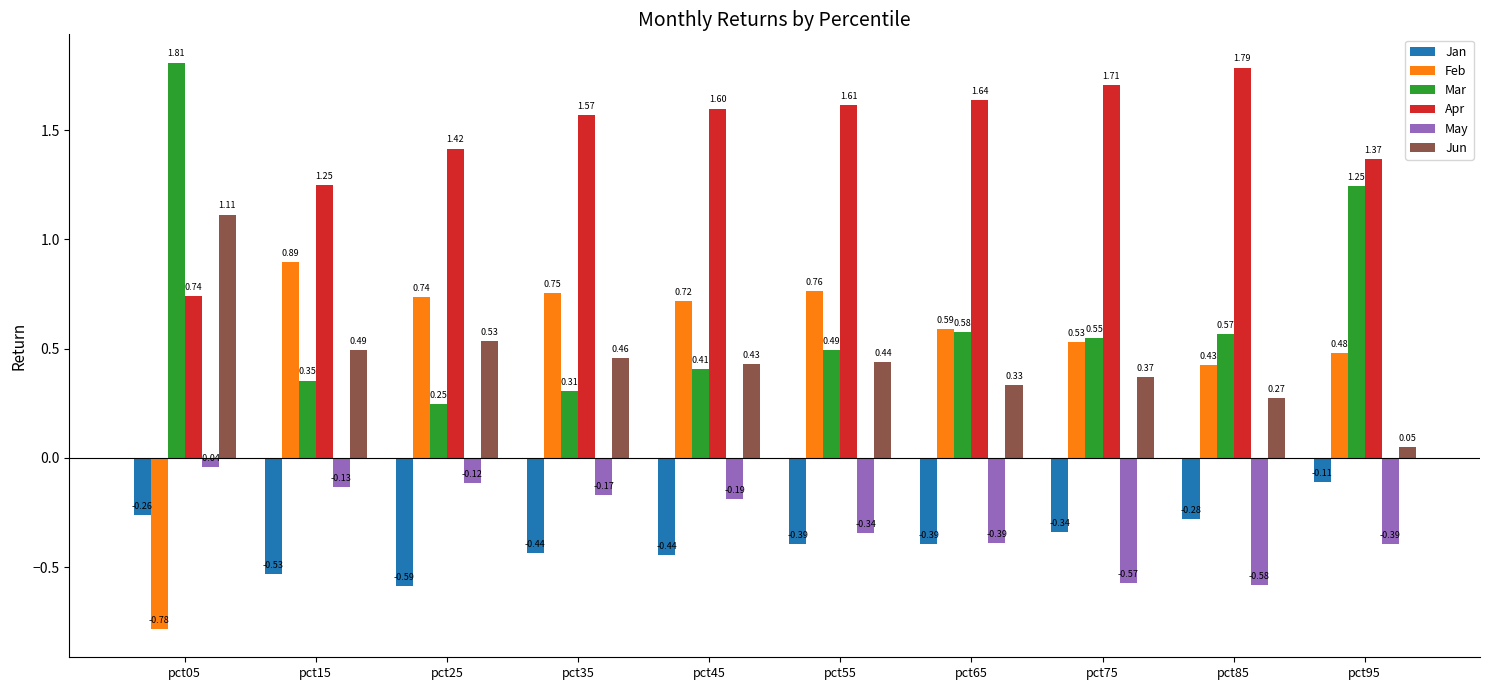

Which series has the largest total across all categories?

Apr